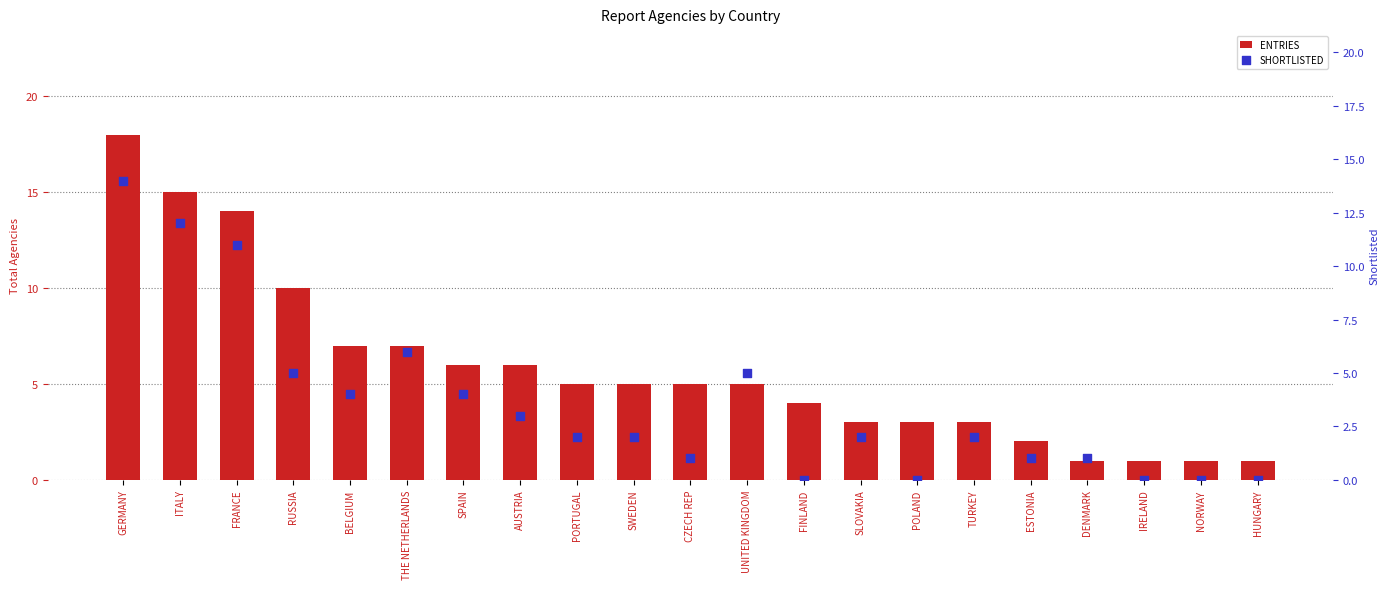

At which category is the sum across all series the highest?

GERMANY